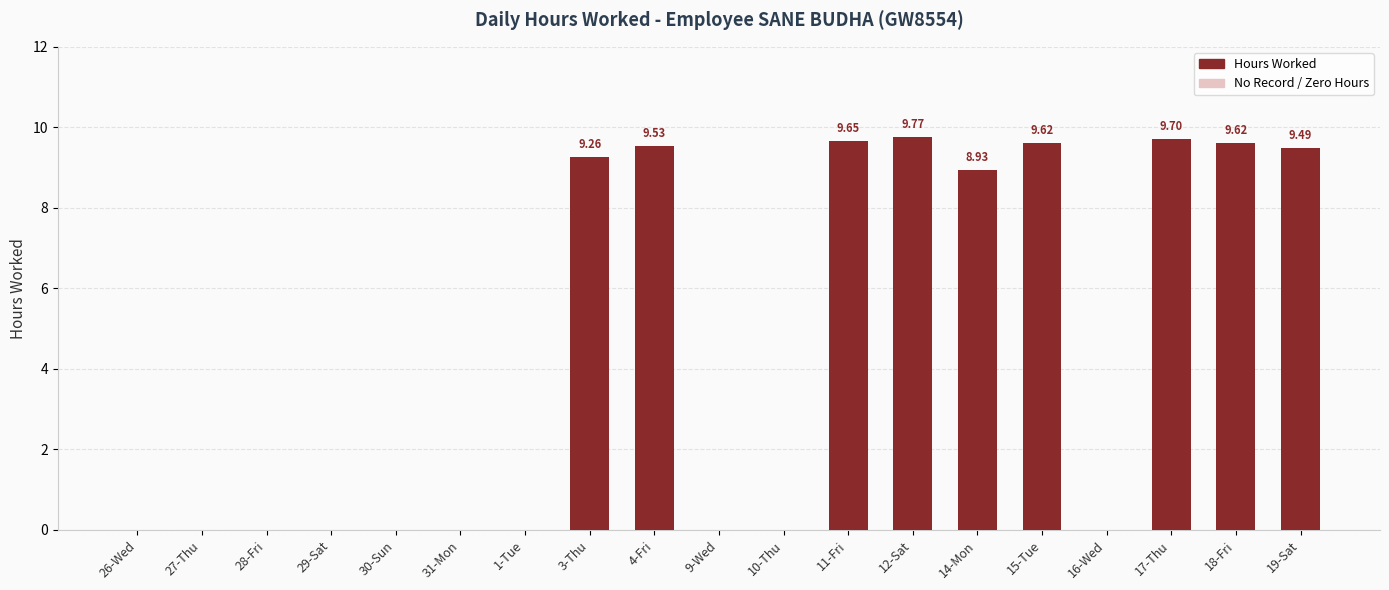

Which has a higher value, 3-Thu or 11-Fri?

11-Fri